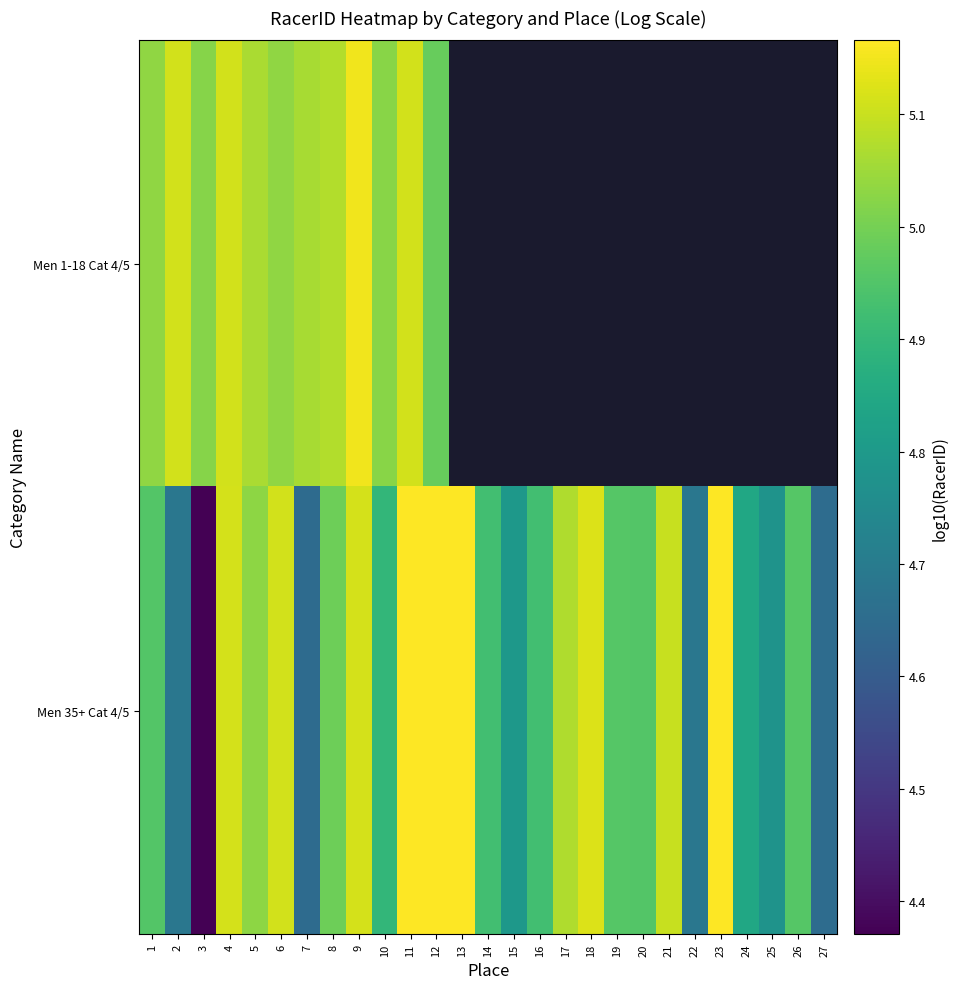

List the series in order of their overall mean, highest first.

Men 1-18 Cat 4/5, Men 35+ Cat 4/5